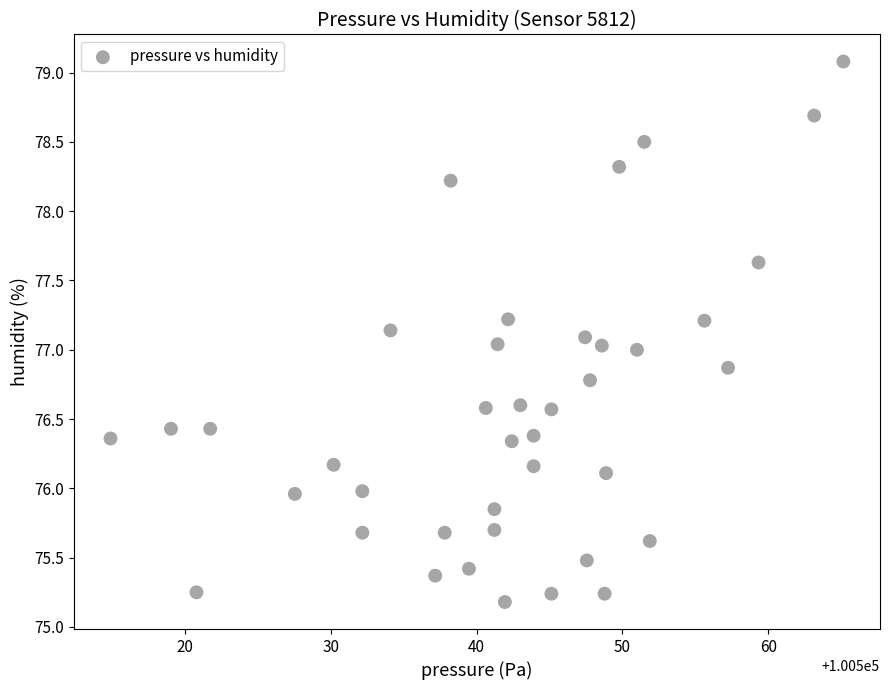

What is the range of Y values (max minus min)?

3.9